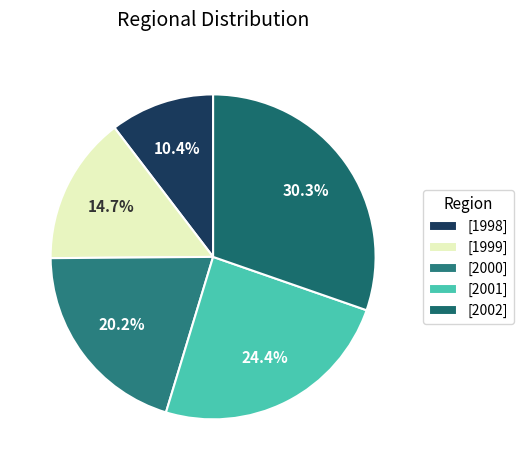

How many slices are in this pie chart?

5